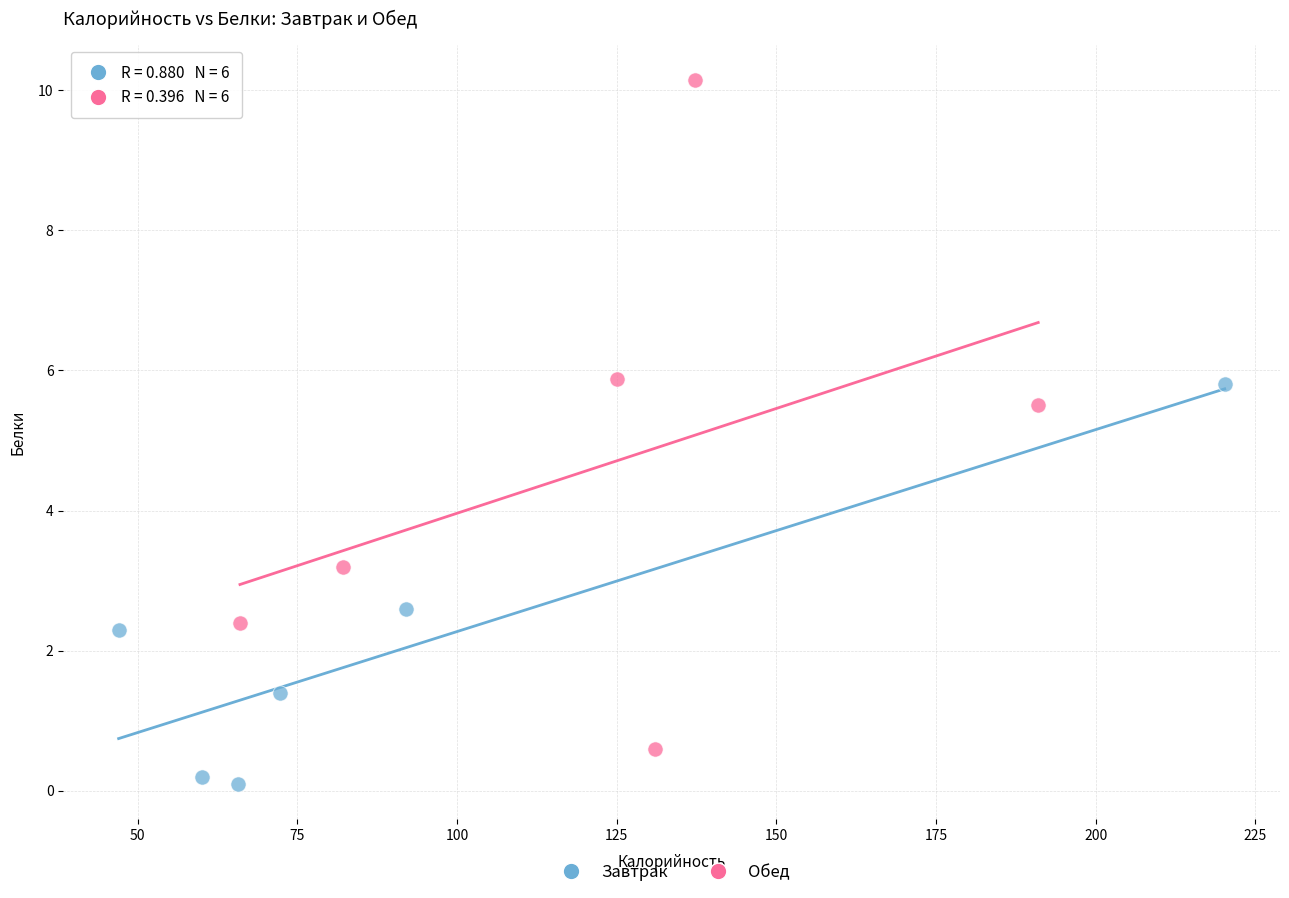

Which series contains the lowest Y value?

Завтрак